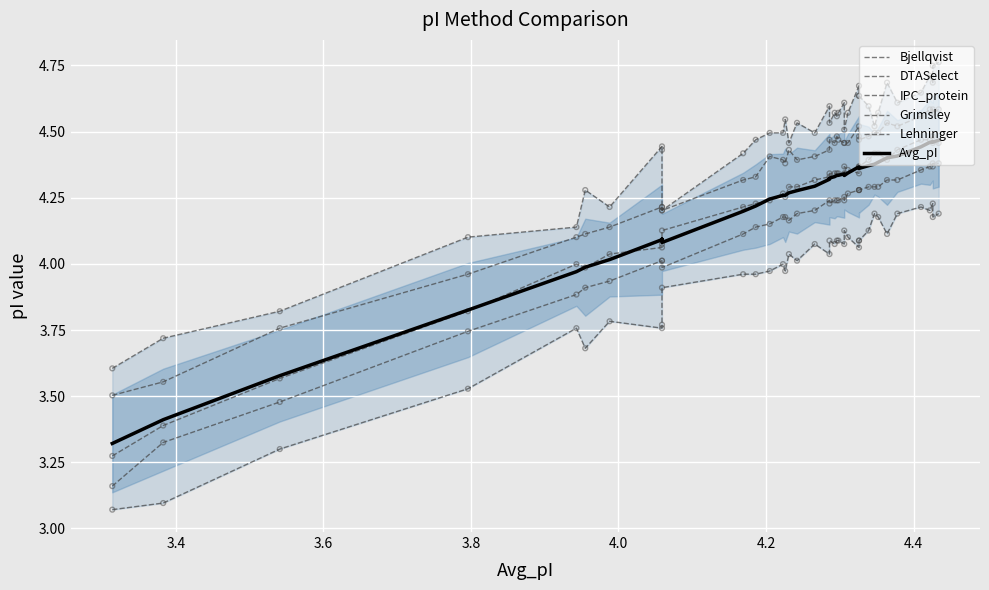

Is the value of Avg_pI at 37 greater than the value of Lehninger at 11?

Yes